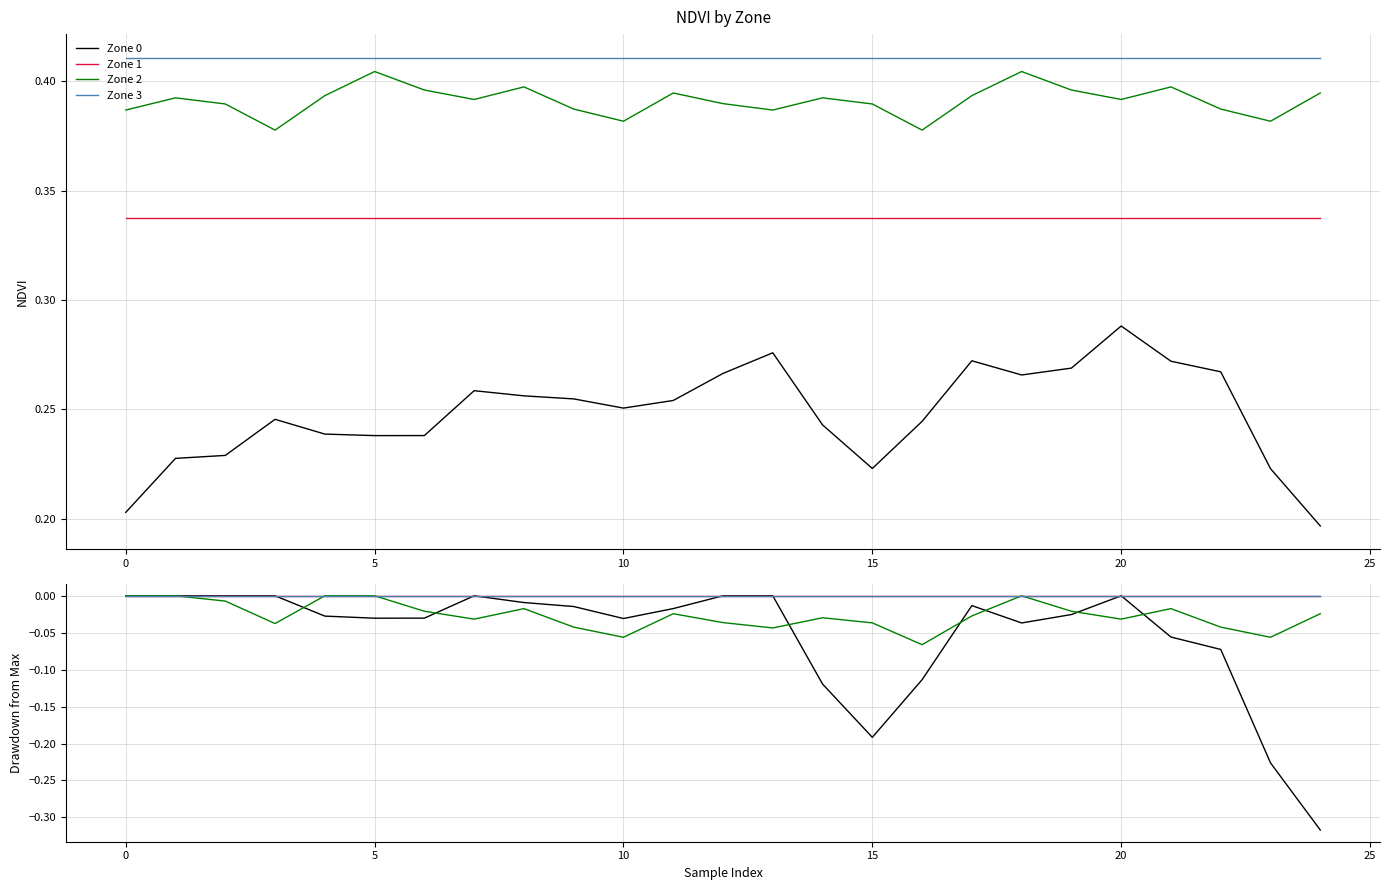

True or false: Zone 1 and Zone 0 cross at least once.

False